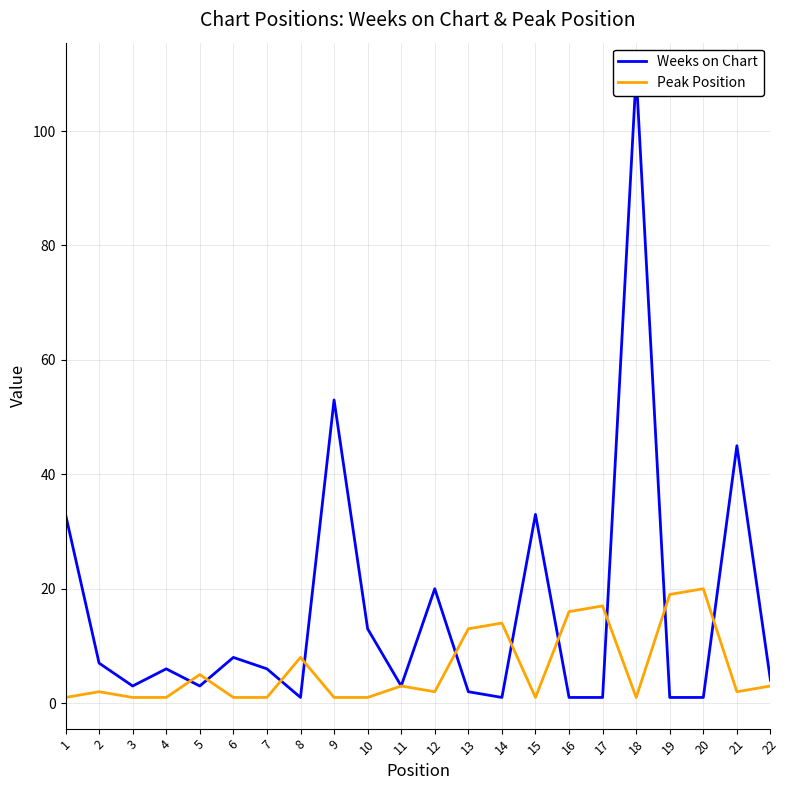

Which category has the highest value in the Peak Position series?

20